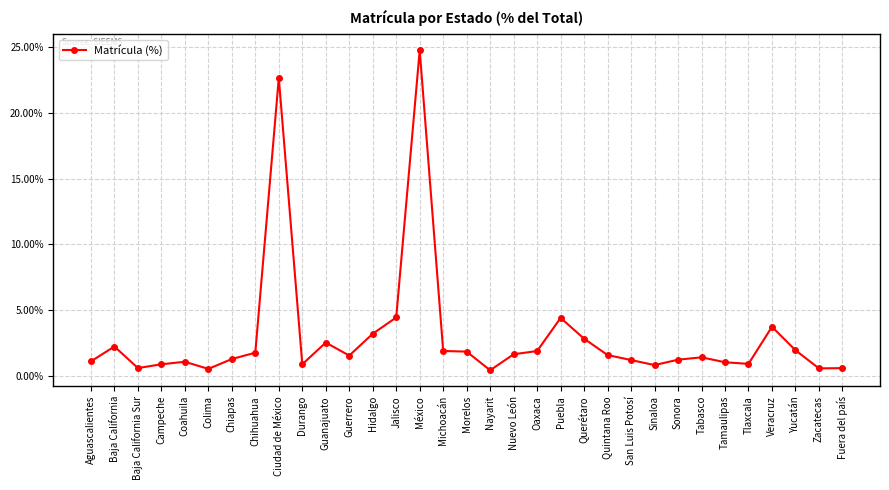

Between Hidalgo and Baja California Sur, which is larger?

Hidalgo